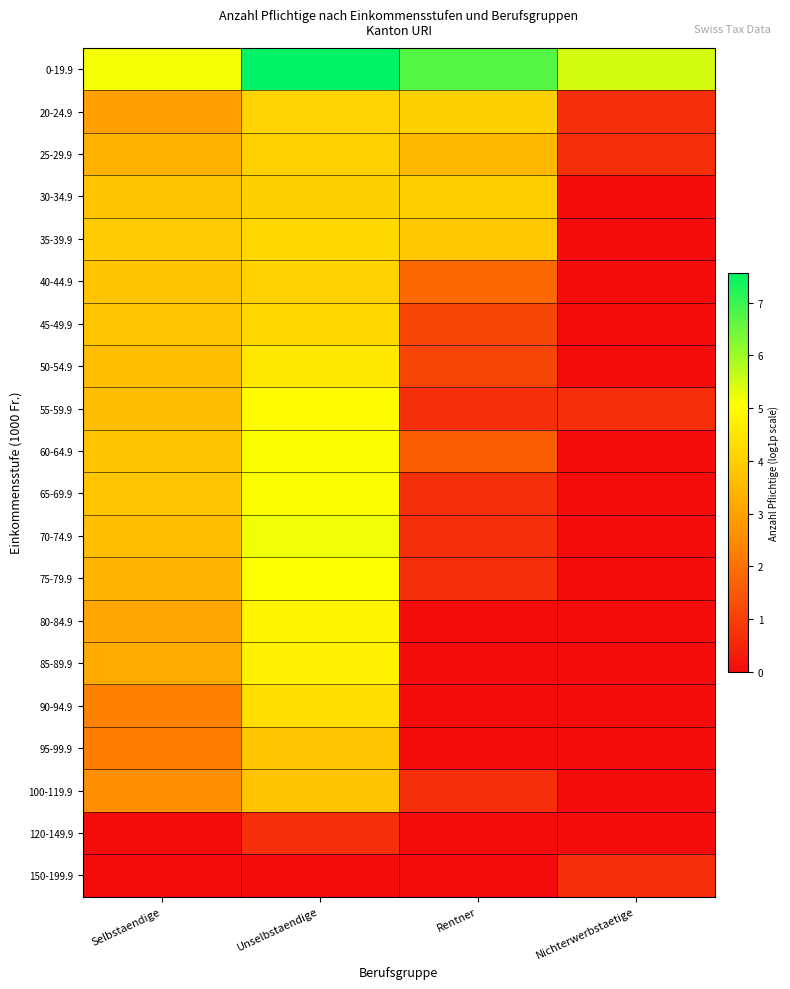

Reading right to left, list all the values displayed in this chart.

0-19.9: Nichterwerbstaetige=5.5	Rentner=6.7	Unselbstaendige=7.6	Selbstaendige=5.1
20-24.9: Nichterwerbstaetige=0.7	Rentner=4.0	Unselbstaendige=4.1	Selbstaendige=2.9
25-29.9: Nichterwerbstaetige=0.7	Rentner=3.5	Unselbstaendige=4.0	Selbstaendige=3.3
30-34.9: Nichterwerbstaetige=0.0	Rentner=4.0	Unselbstaendige=4.0	Selbstaendige=3.8
35-39.9: Nichterwerbstaetige=0.0	Rentner=3.9	Unselbstaendige=4.2	Selbstaendige=3.9
40-44.9: Nichterwerbstaetige=0.0	Rentner=1.8	Unselbstaendige=4.1	Selbstaendige=3.7
45-49.9: Nichterwerbstaetige=0.0	Rentner=1.1	Unselbstaendige=4.2	Selbstaendige=3.8
50-54.9: Nichterwerbstaetige=0.0	Rentner=1.1	Unselbstaendige=4.5	Selbstaendige=3.7
55-59.9: Nichterwerbstaetige=0.7	Rentner=0.7	Unselbstaendige=5.0	Selbstaendige=3.6
60-64.9: Nichterwerbstaetige=0.0	Rentner=1.6	Unselbstaendige=5.1	Selbstaendige=3.7
65-69.9: Nichterwerbstaetige=0.0	Rentner=0.7	Unselbstaendige=5.1	Selbstaendige=3.8
70-74.9: Nichterwerbstaetige=0.0	Rentner=0.7	Unselbstaendige=5.2	Selbstaendige=3.6
75-79.9: Nichterwerbstaetige=0.0	Rentner=0.7	Unselbstaendige=5.1	Selbstaendige=3.4
80-84.9: Nichterwerbstaetige=0.0	Rentner=0.0	Unselbstaendige=4.8	Selbstaendige=3.1
85-89.9: Nichterwerbstaetige=0.0	Rentner=0.0	Unselbstaendige=4.7	Selbstaendige=3.2
90-94.9: Nichterwerbstaetige=0.0	Rentner=0.0	Unselbstaendige=4.3	Selbstaendige=2.3
95-99.9: Nichterwerbstaetige=0.0	Rentner=0.0	Unselbstaendige=3.8	Selbstaendige=2.2
100-119.9: Nichterwerbstaetige=0.0	Rentner=0.7	Unselbstaendige=3.7	Selbstaendige=2.6
120-149.9: Nichterwerbstaetige=0.0	Rentner=0.0	Unselbstaendige=0.7	Selbstaendige=0.0
150-199.9: Nichterwerbstaetige=0.7	Rentner=0.0	Unselbstaendige=0.0	Selbstaendige=0.0